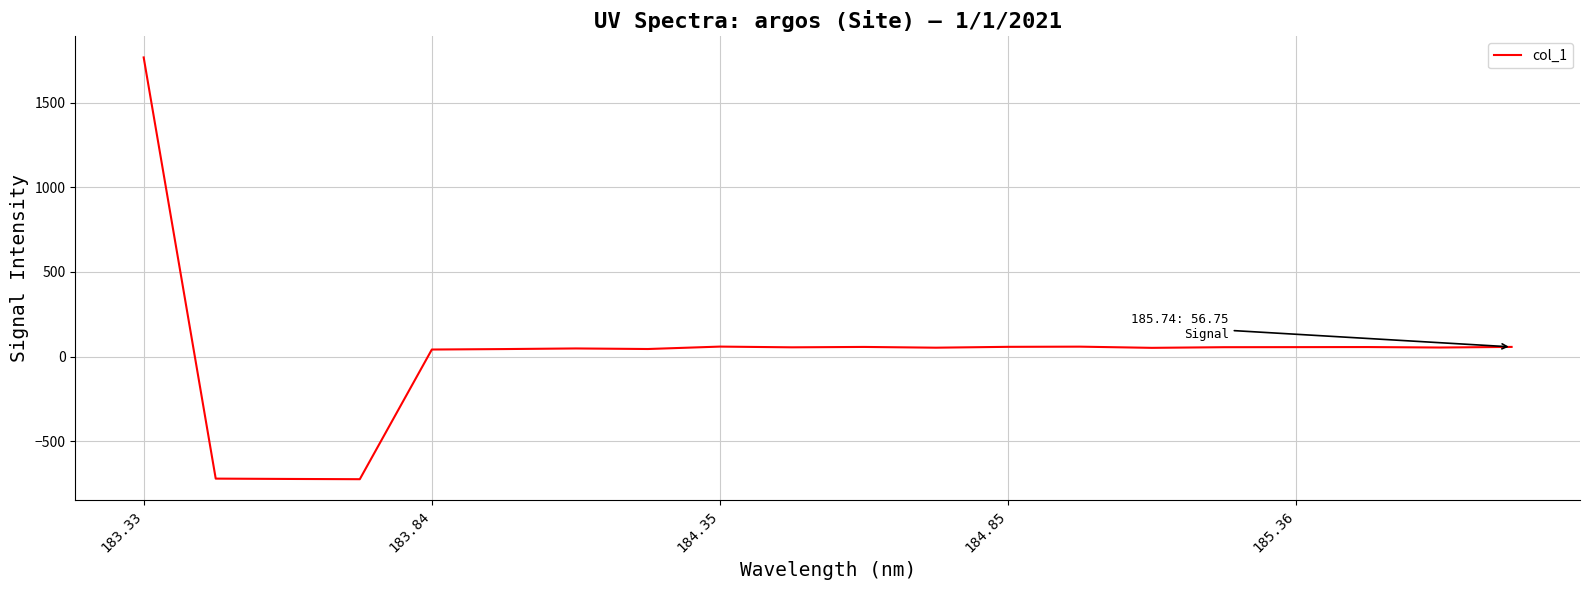

What is the sum of all values?

439.3